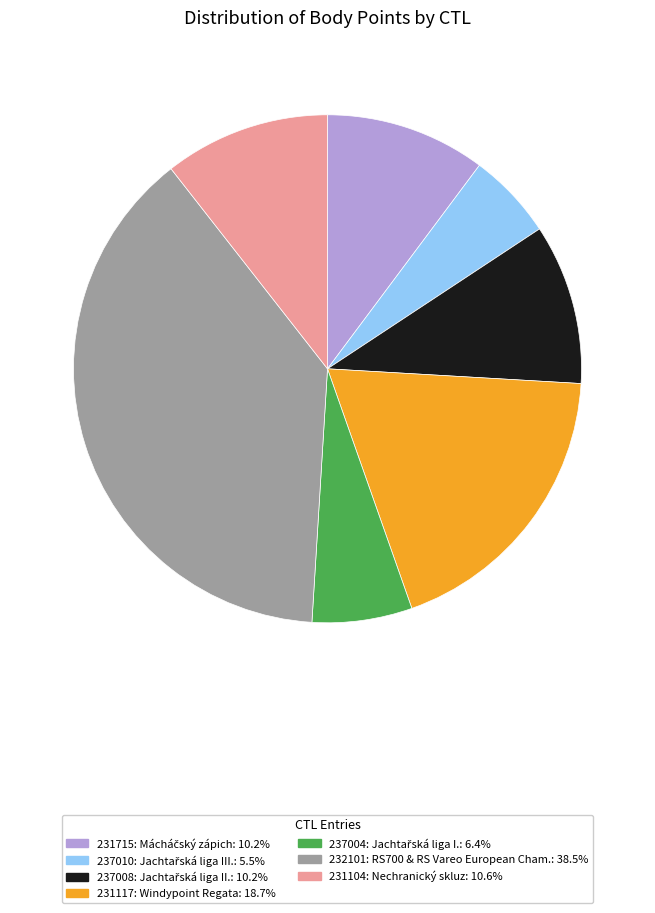

Is the sum of 231117: Windypoint Regata: 18.7% and 232101: RS700 & RS Vareo European Cham.: 38.5% greater than half?

Yes